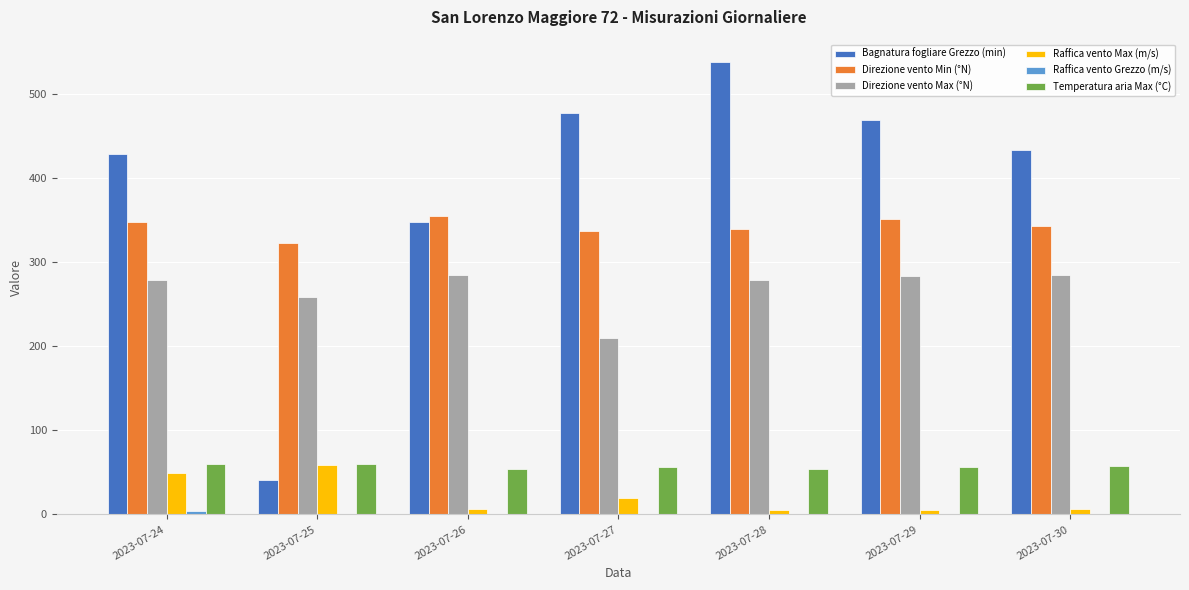

Which series changed the most between 2023-07-25 and 2023-07-26?

Bagnatura fogliare Grezzo (min)